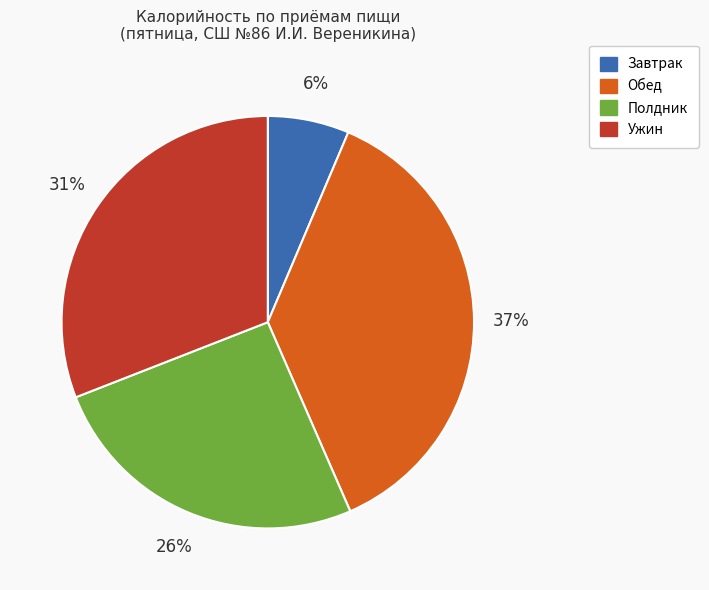

To the nearest percent, what is the difference between the largest and smallest slice percentages?

31%